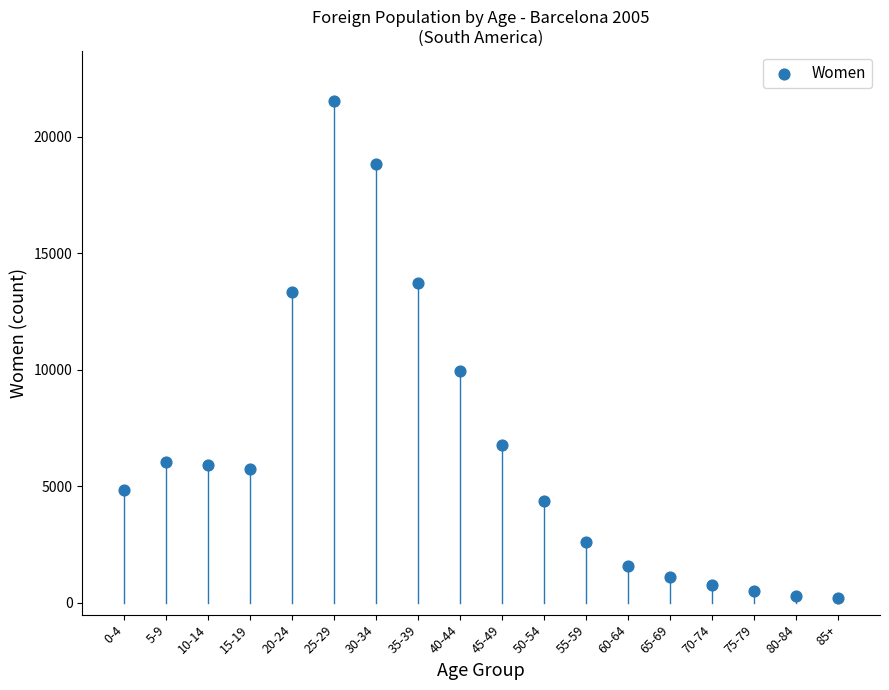

What is the range of Y values (max minus min)?

21299